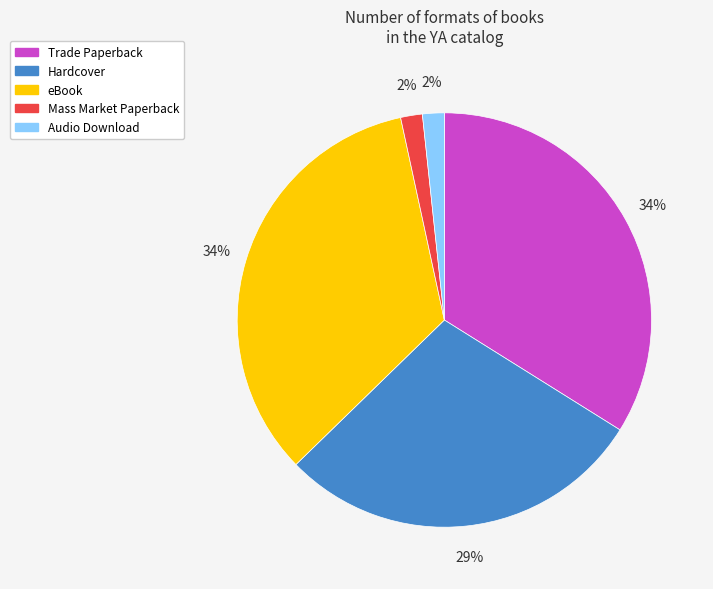

Is the sum of Audio Download and Trade Paperback greater than half?

No